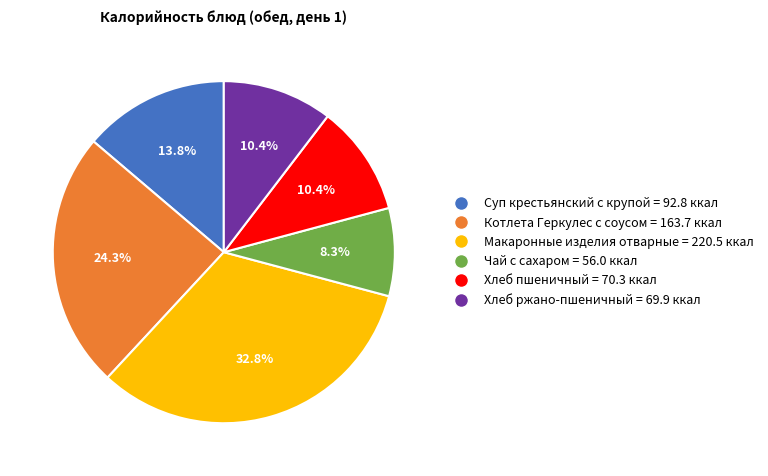

Which category has the smallest portion of the pie?

Чай с сахаром